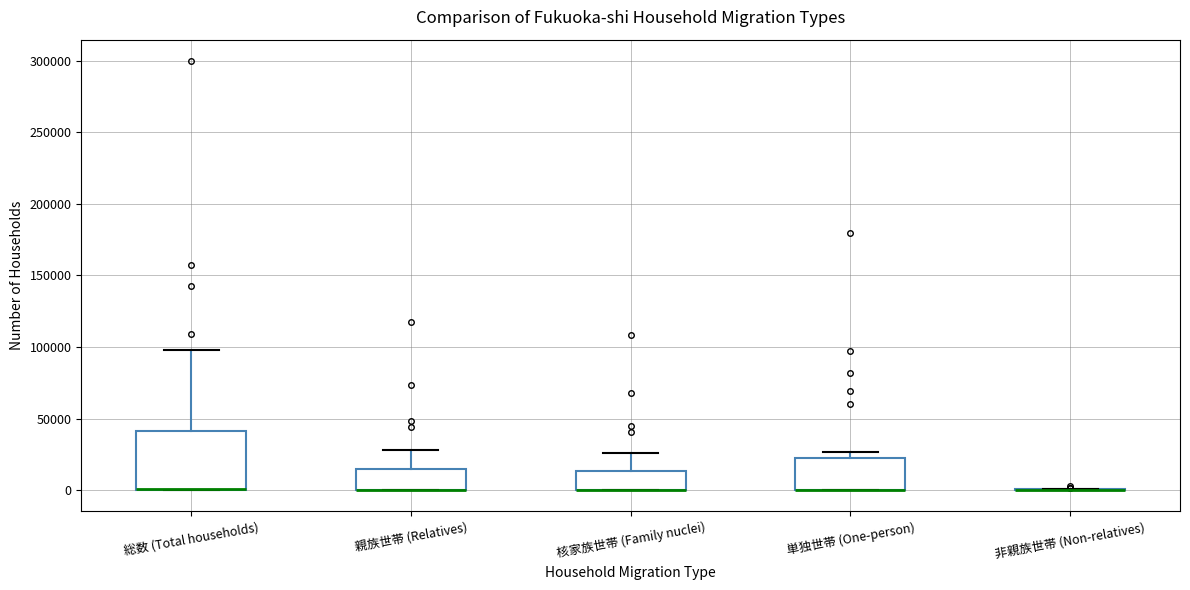

Comparing the boxes themselves (not the whiskers), which one is the tallest?

総数 (Total households)